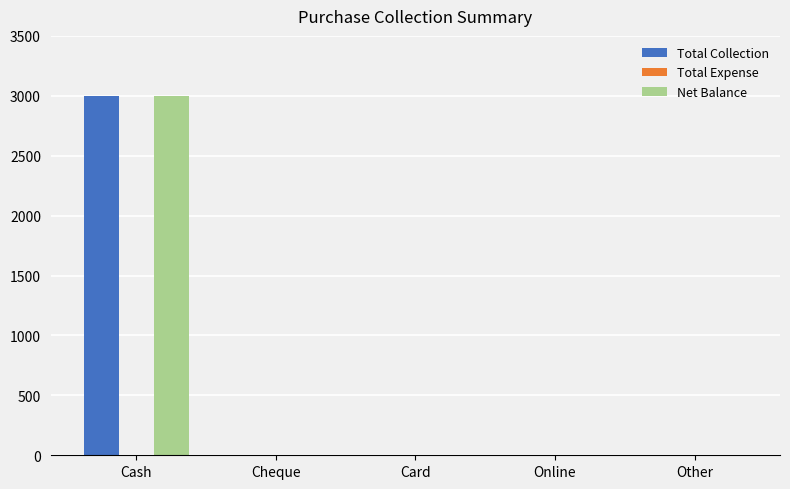

What is the maximum value for Net Balance?

3000